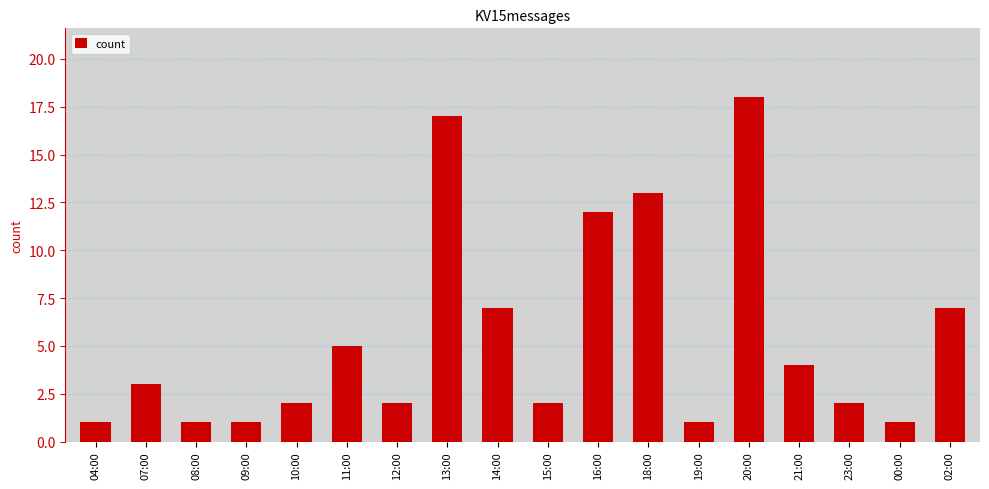

How many series are shown in this chart?

1